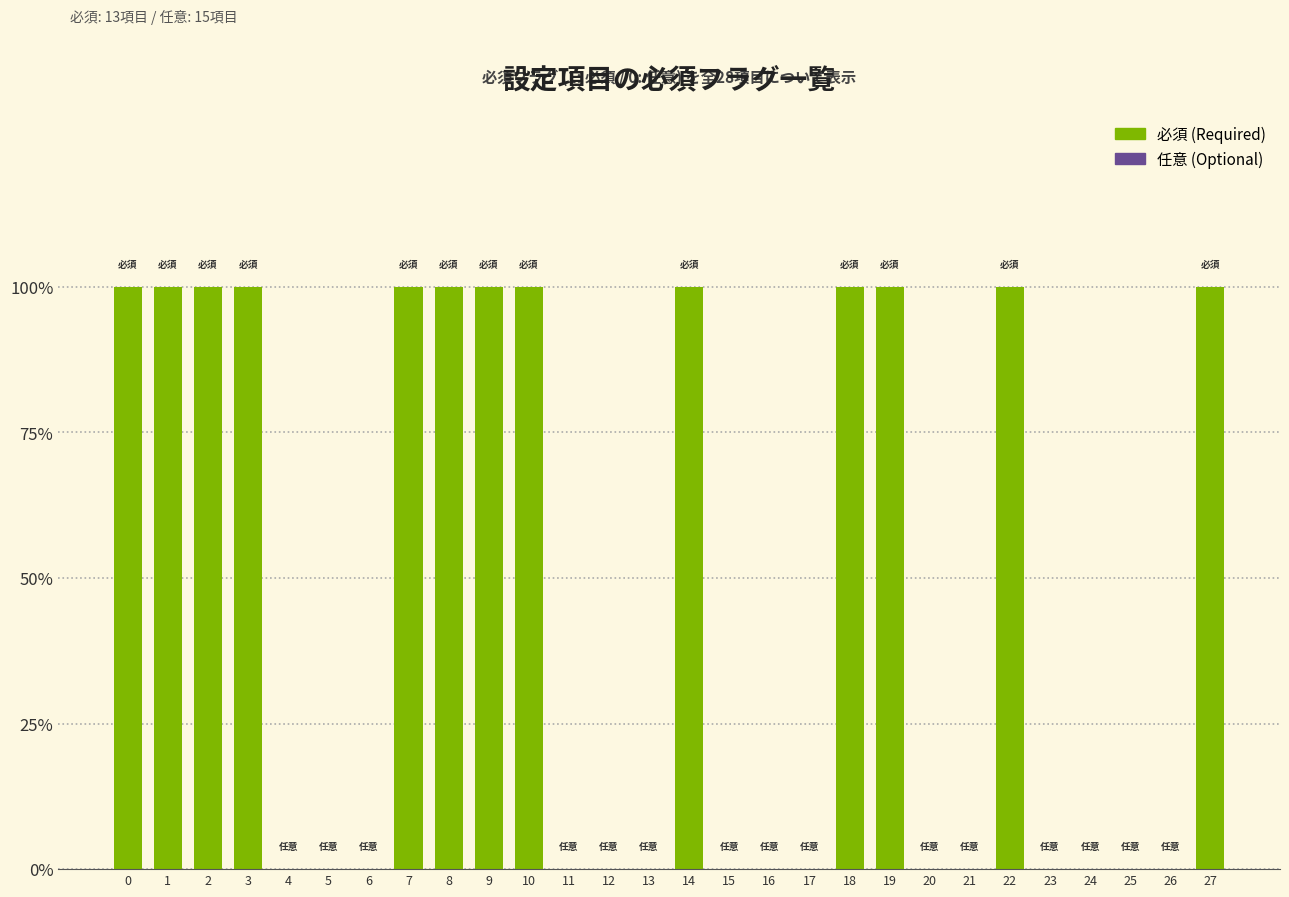

What is the sum of all values?

13